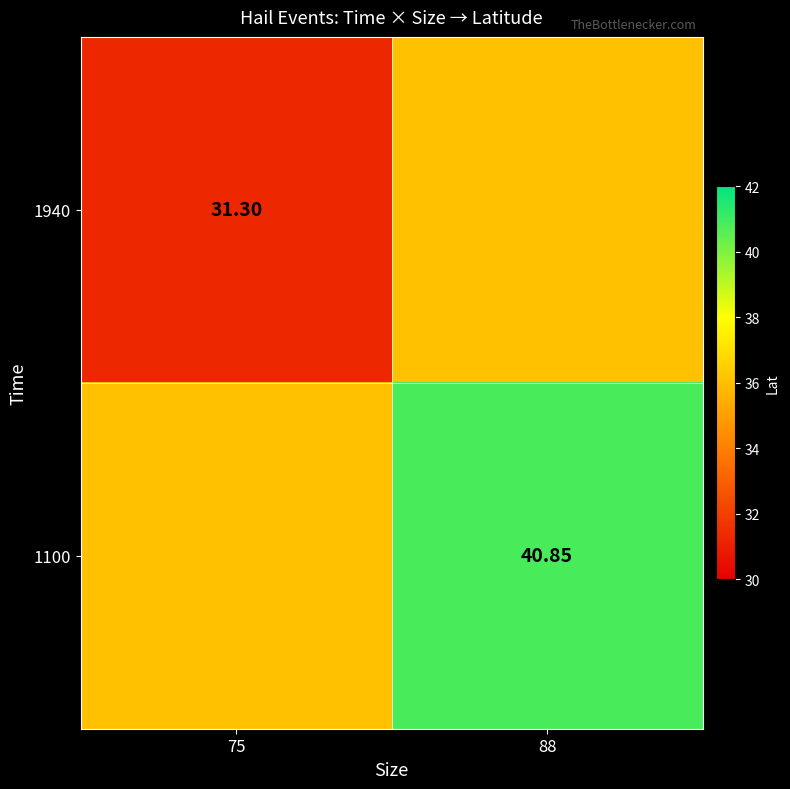

What is the approximate value of 1940 at 75?

31.3